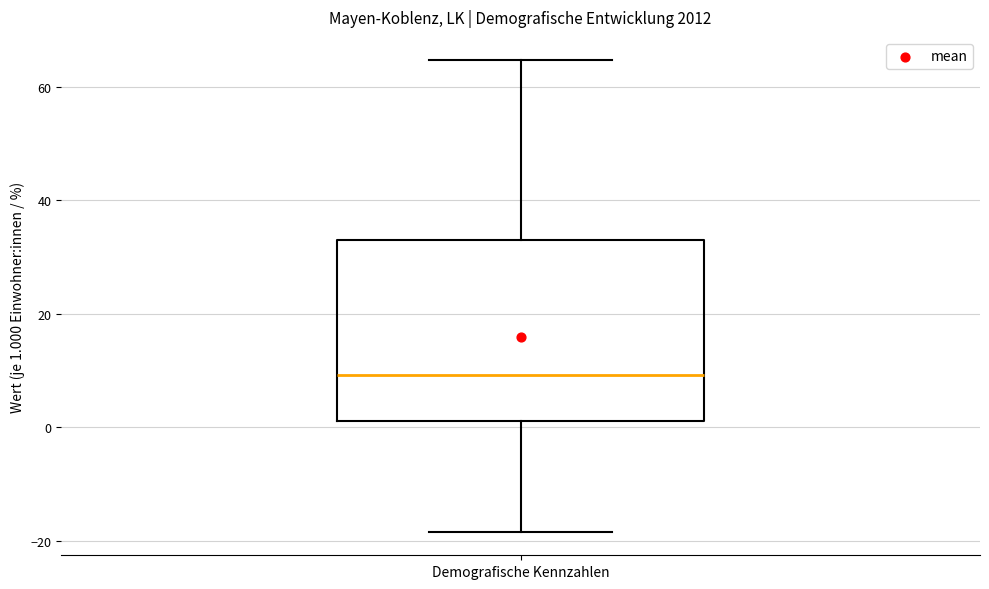

Transcribe this box plot: give where the median line is, the range the box spans, and where the two whiskers end, as read against the y-axis. The values are not printed on the chart, so give them approximately, as read against the axis.

median 10, box 2 to 34, whiskers -18 to 64